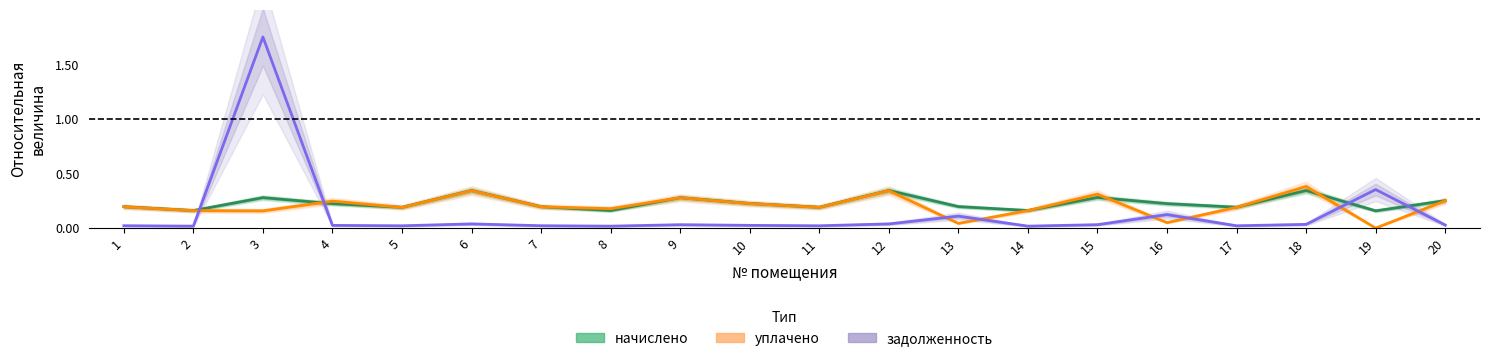

What is the total value across all series at 5?

0.4